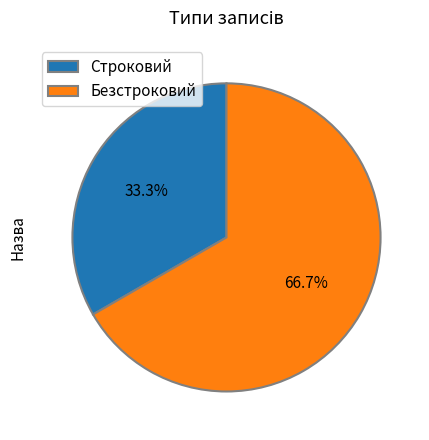

The Безстроковий slice represents 73% of the pie. True or false?

False